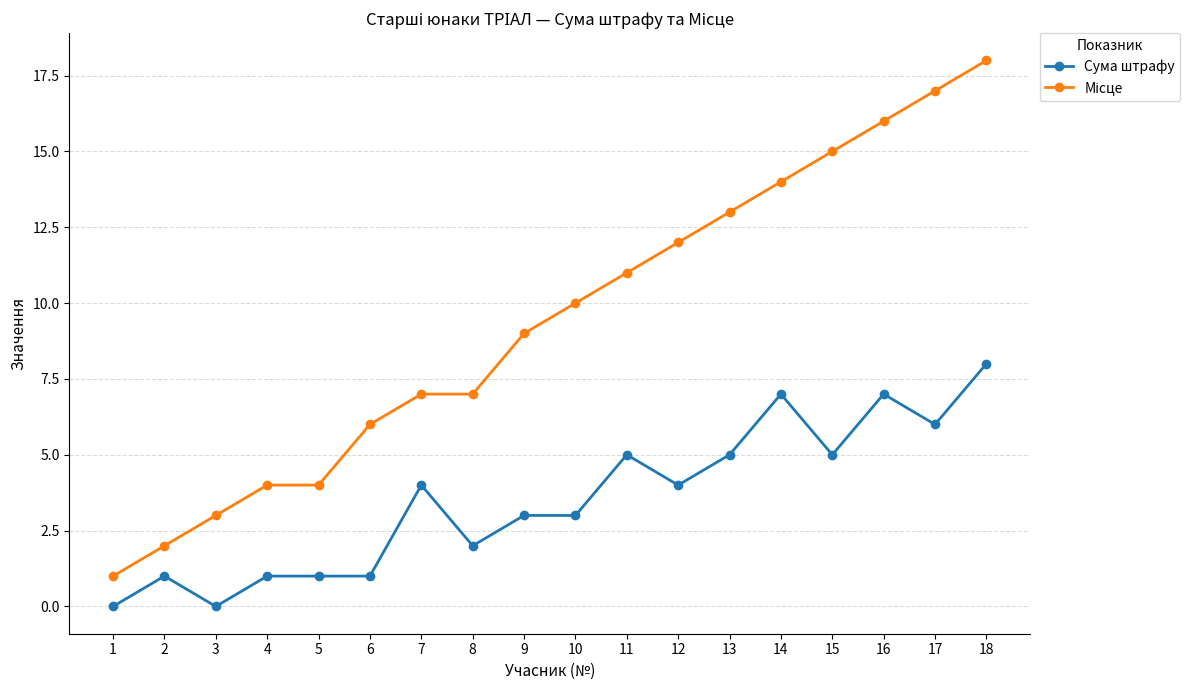

True or false: Сума штрафу has more than 0 points higher than both neighbors.

True